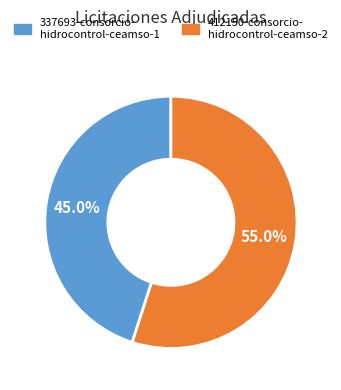

What is the total percentage of 412150-consorcio- hidrocontrol-ceamso-2 and 337693-consorcio- hidrocontrol-ceamso-1?

100.0%